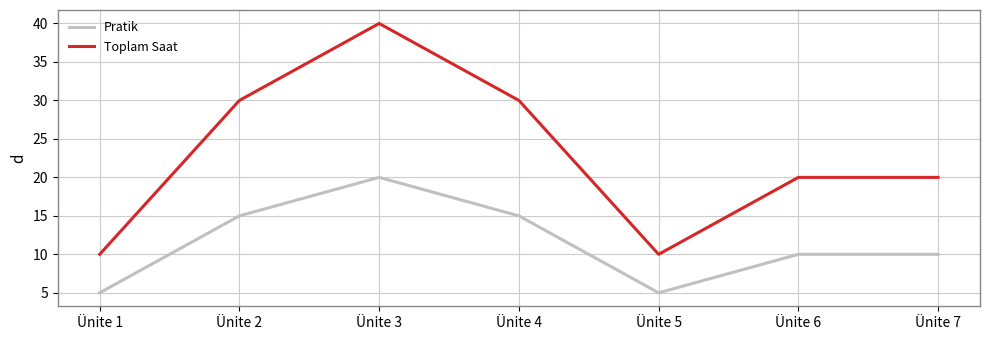

Reading left to right, list all the values displayed in this chart.

Pratik: Ünite 1=5	Ünite 2=15	Ünite 3=20	Ünite 4=15	Ünite 5=5	Ünite 6=10	Ünite 7=10
Toplam Saat: Ünite 1=10	Ünite 2=30	Ünite 3=40	Ünite 4=30	Ünite 5=10	Ünite 6=20	Ünite 7=20